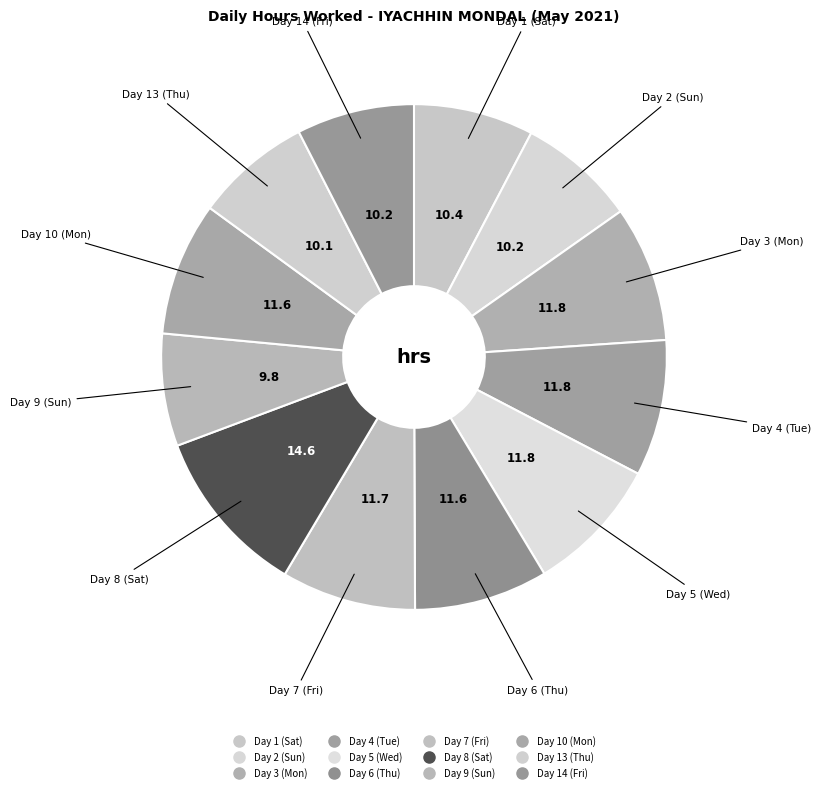

Count the number of slices in the pie.

12